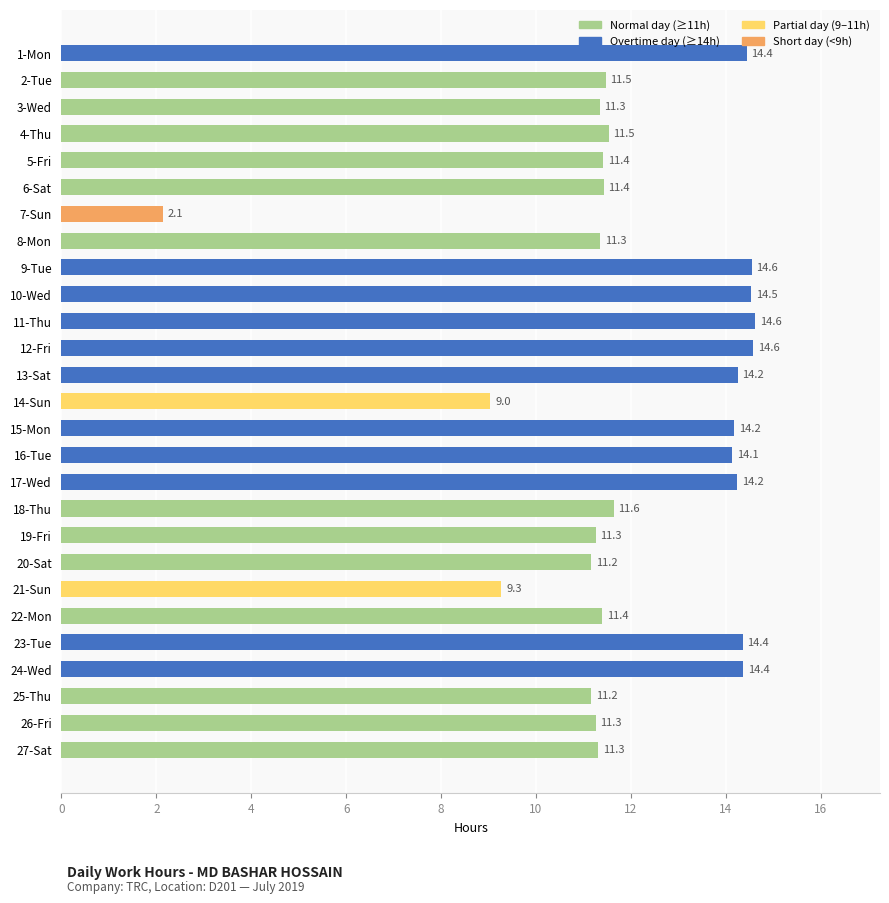

At which label is the value closest to 8?

14-Sun